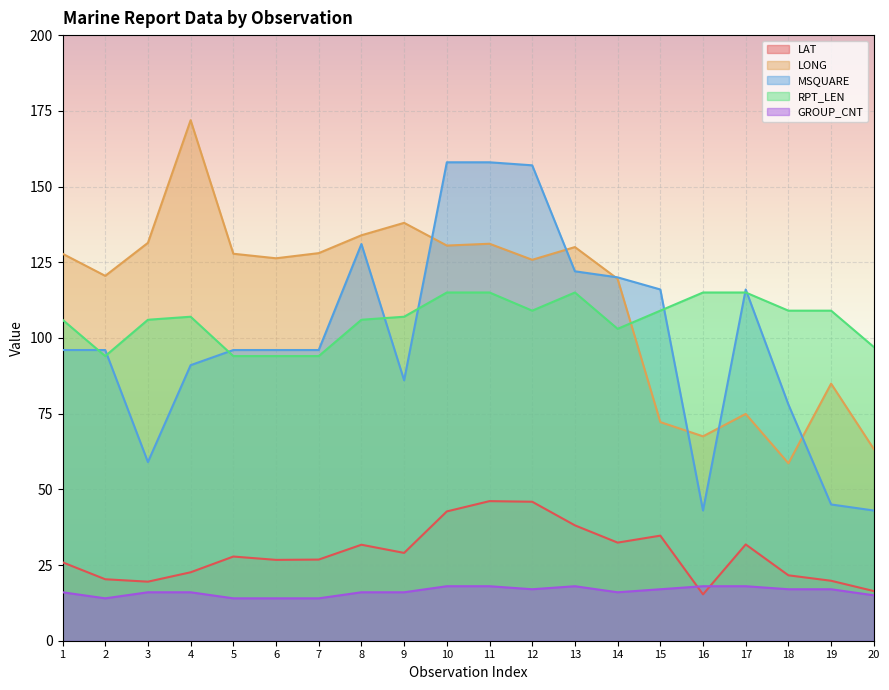

Which series has the largest range (max minus min)?

MSQUARE